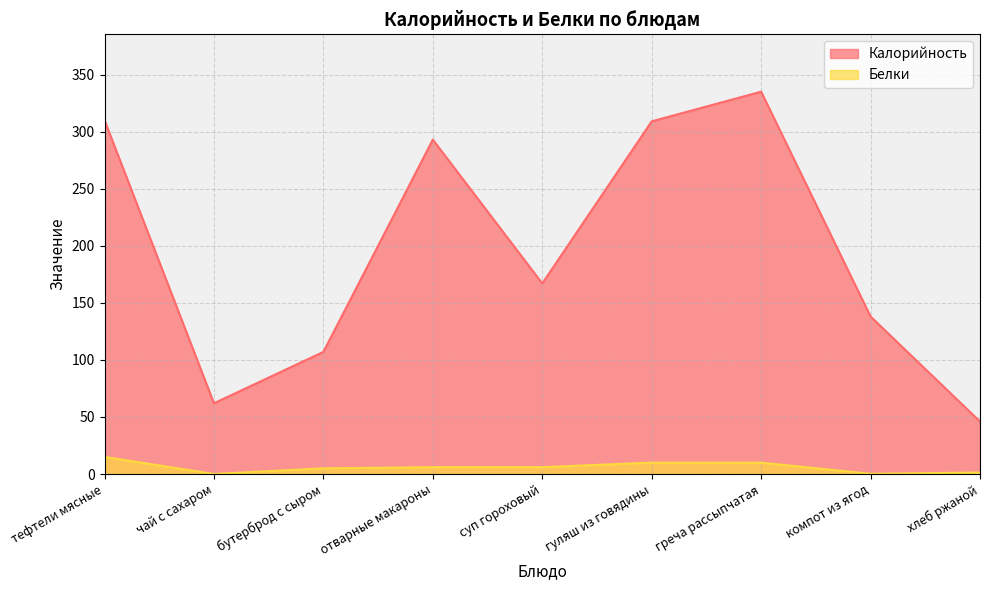

What is the label of the 2nd point from the left?

чай с сахаром